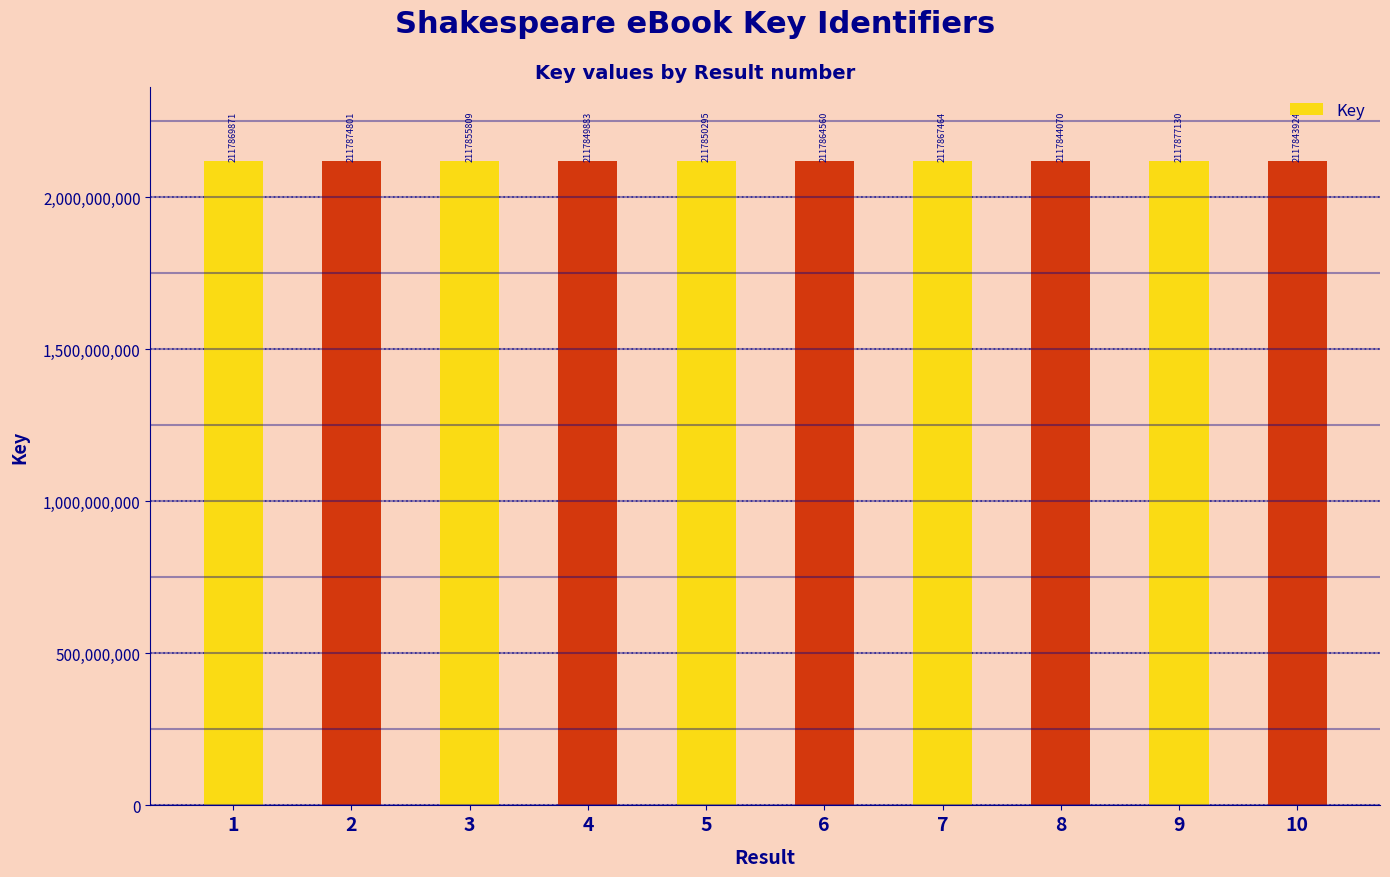

At which label does the data first exceed 2117864560?

1